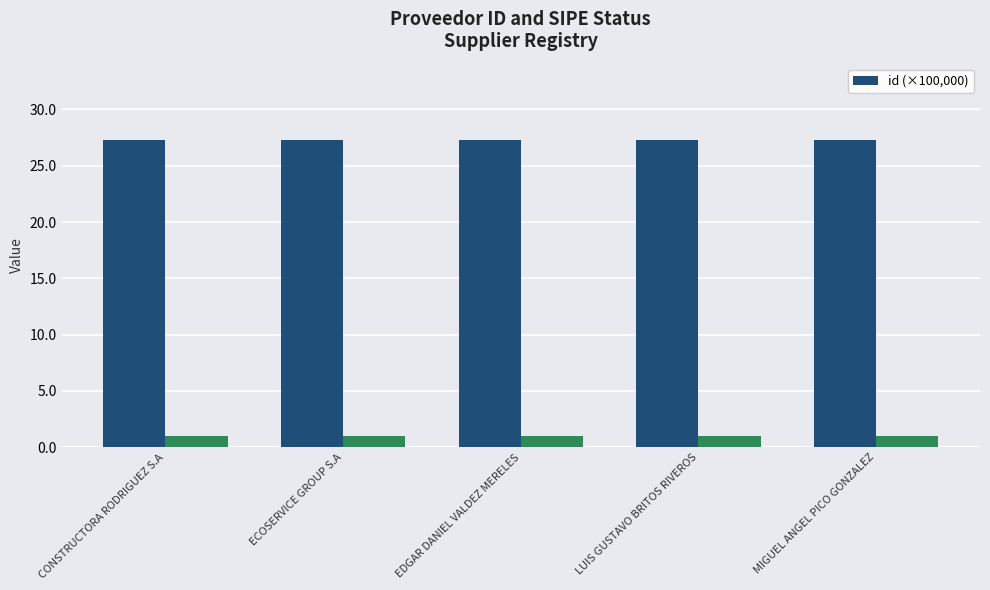

What is the maximum value shown in the chart?

27.3